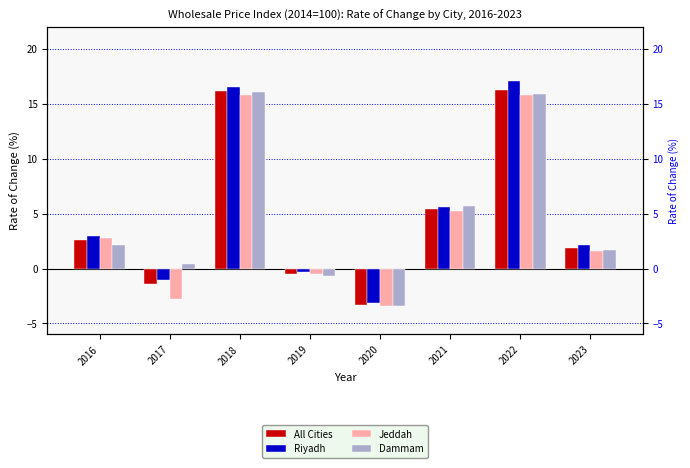

Reading left to right, what are all the values shown in this chart?

All Cities: 2.6	-1.4	16.2	-0.5	-3.3	5.4	16.2	1.9
Riyadh: 3.0	-1.0	16.5	-0.3	-3.1	5.6	17.1	2.1
Jeddah: 2.8	-2.8	15.8	-0.5	-3.5	5.2	15.8	1.6
Dammam: 2.1	0.5	16.0	-0.7	-3.4	5.7	15.9	1.7